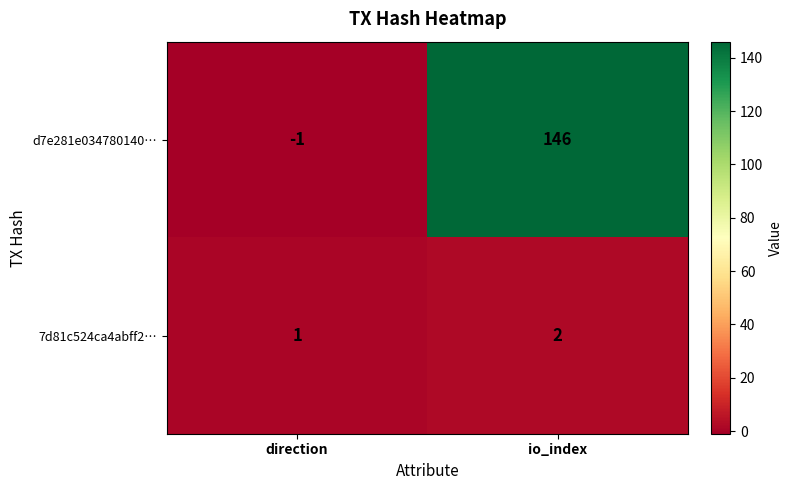

Reading left to right, what are all the values shown in this chart?

d7e281e034780140…: -1	146
7d81c524ca4abff2…: 1	2